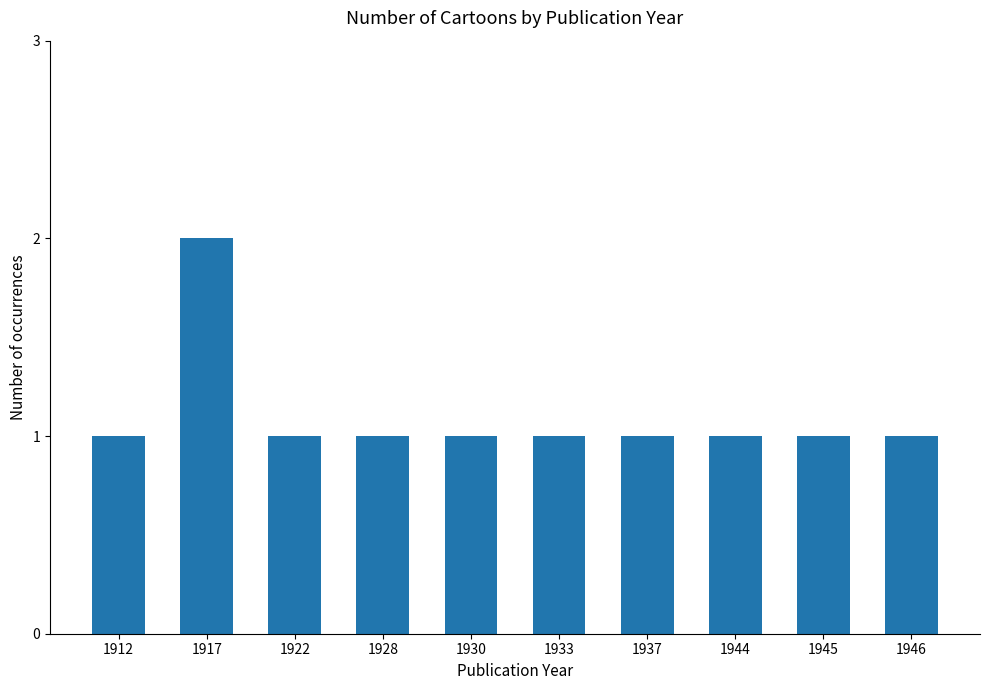

Reading right to left, extract all data points from this chart.

1946=1	1945=1	1944=1	1937=1	1933=1	1930=1	1928=1	1922=1	1917=2	1912=1